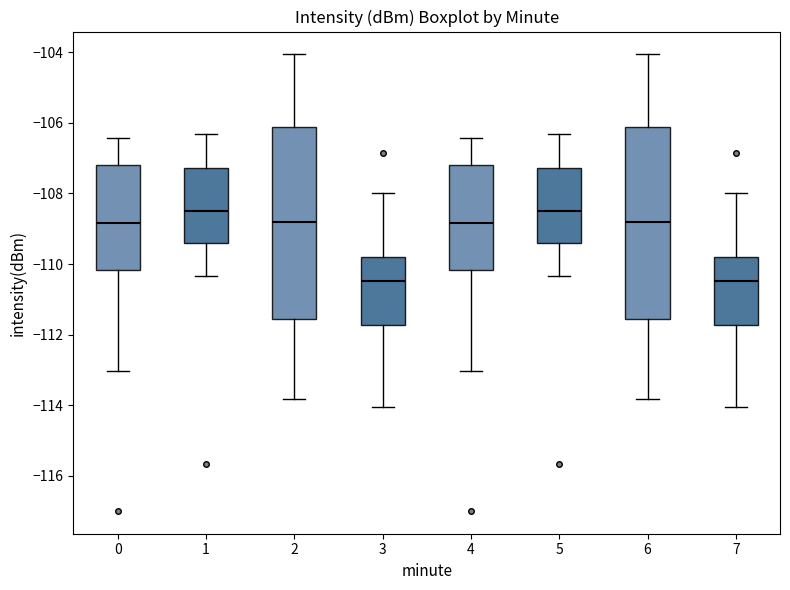

Where is the lower edge of the box at x = 0 on the y-axis? The values are not printed on the chart, so give them approximately, as read against the axis.

-110.2